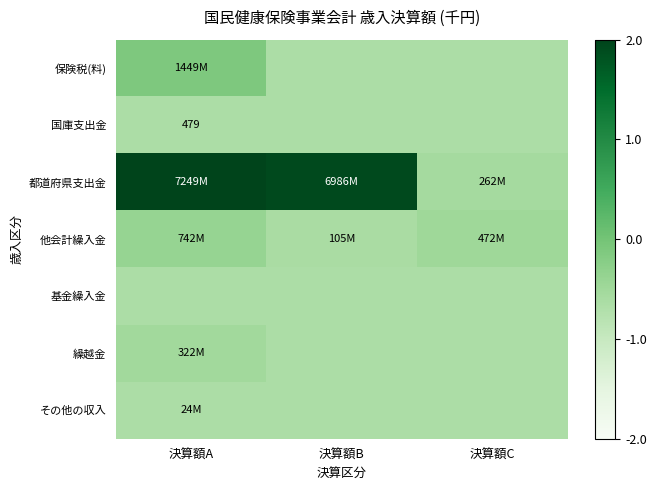

Is the value of 保険税(料) at 決算額B greater than the value of その他の収入 at 決算額A?

No